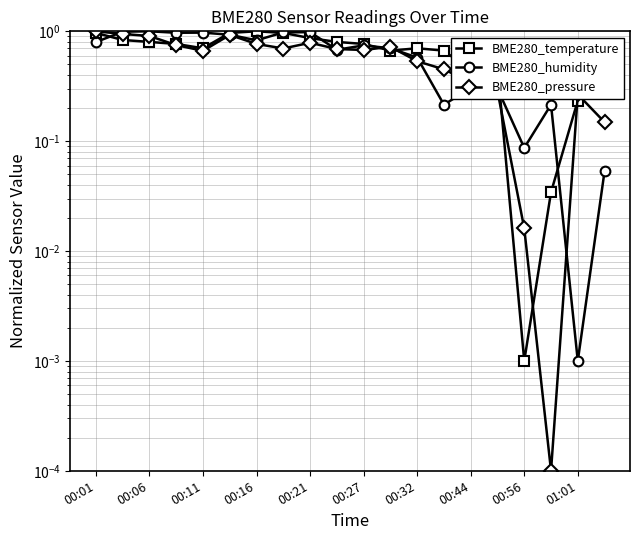

At which category does the chart reach its peak across all series?

00:06